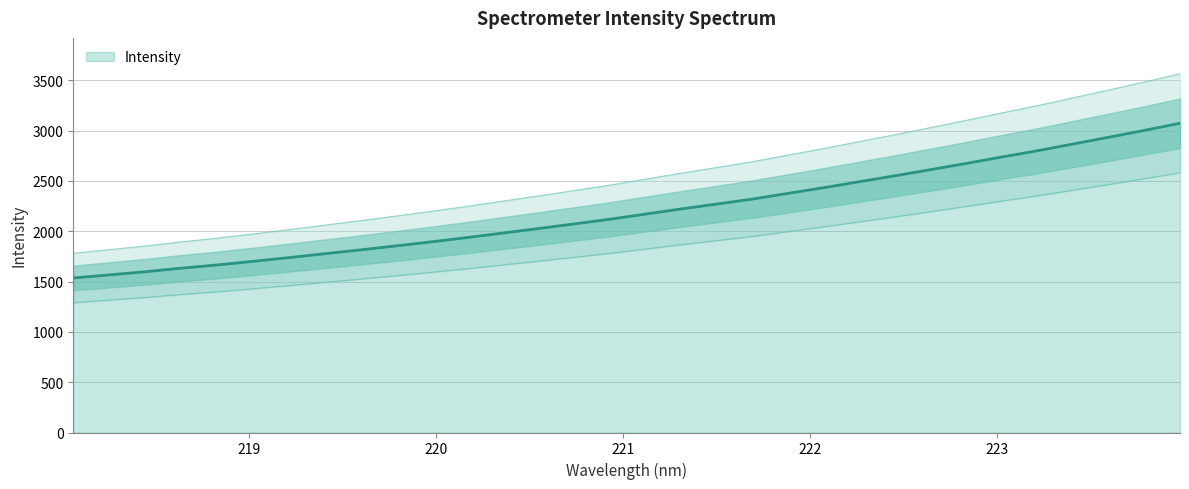

Reading left to right, what are all the values shown in this chart?

218.0596=1535.6	218.2508=1566.2	218.442=1597.1	218.6332=1632.5	218.8244=1664.2	219.0156=1699.7	219.2067=1736.8	219.3979=1775.3	219.589=1813.2	219.7801=1853.3	219.9712=1893.9	220.1623=1936.5	220.3533=1981.4	220.5444=2026.1	220.7354=2071.8	220.9264=2118.4	221.1174=2169.7	221.3083=2220.8	221.4993=2269.7	221.6902=2319.1	221.8812=2375.9	222.0721=2432.3	222.263=2491.7	222.4538=2550.8	222.6447=2611.9	222.8355=2673.9	223.0264=2737.8	223.2172=2800.0	223.408=2867.1	223.5987=2934.1	223.7895=3002.4	223.9802=3073.4